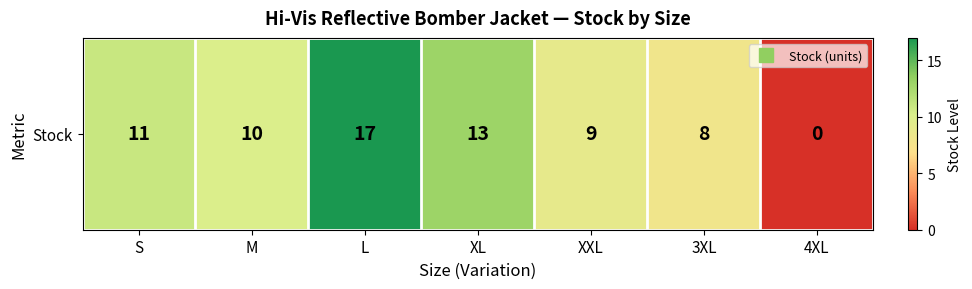

Rank the categories by value from highest to lowest.

L, XL, S, M, XXL, 3XL, 4XL